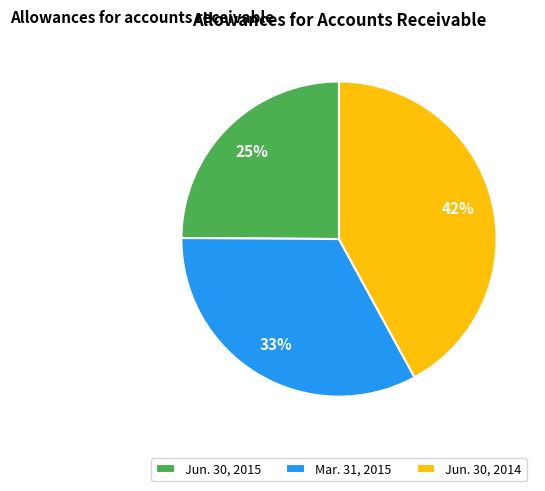

Do Jun. 30, 2014 and Jun. 30, 2015 together represent more than half of the pie?

Yes